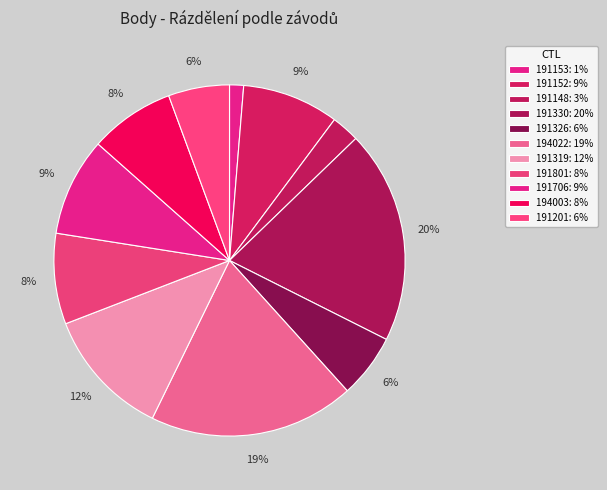

Count the number of slices in the pie.

11